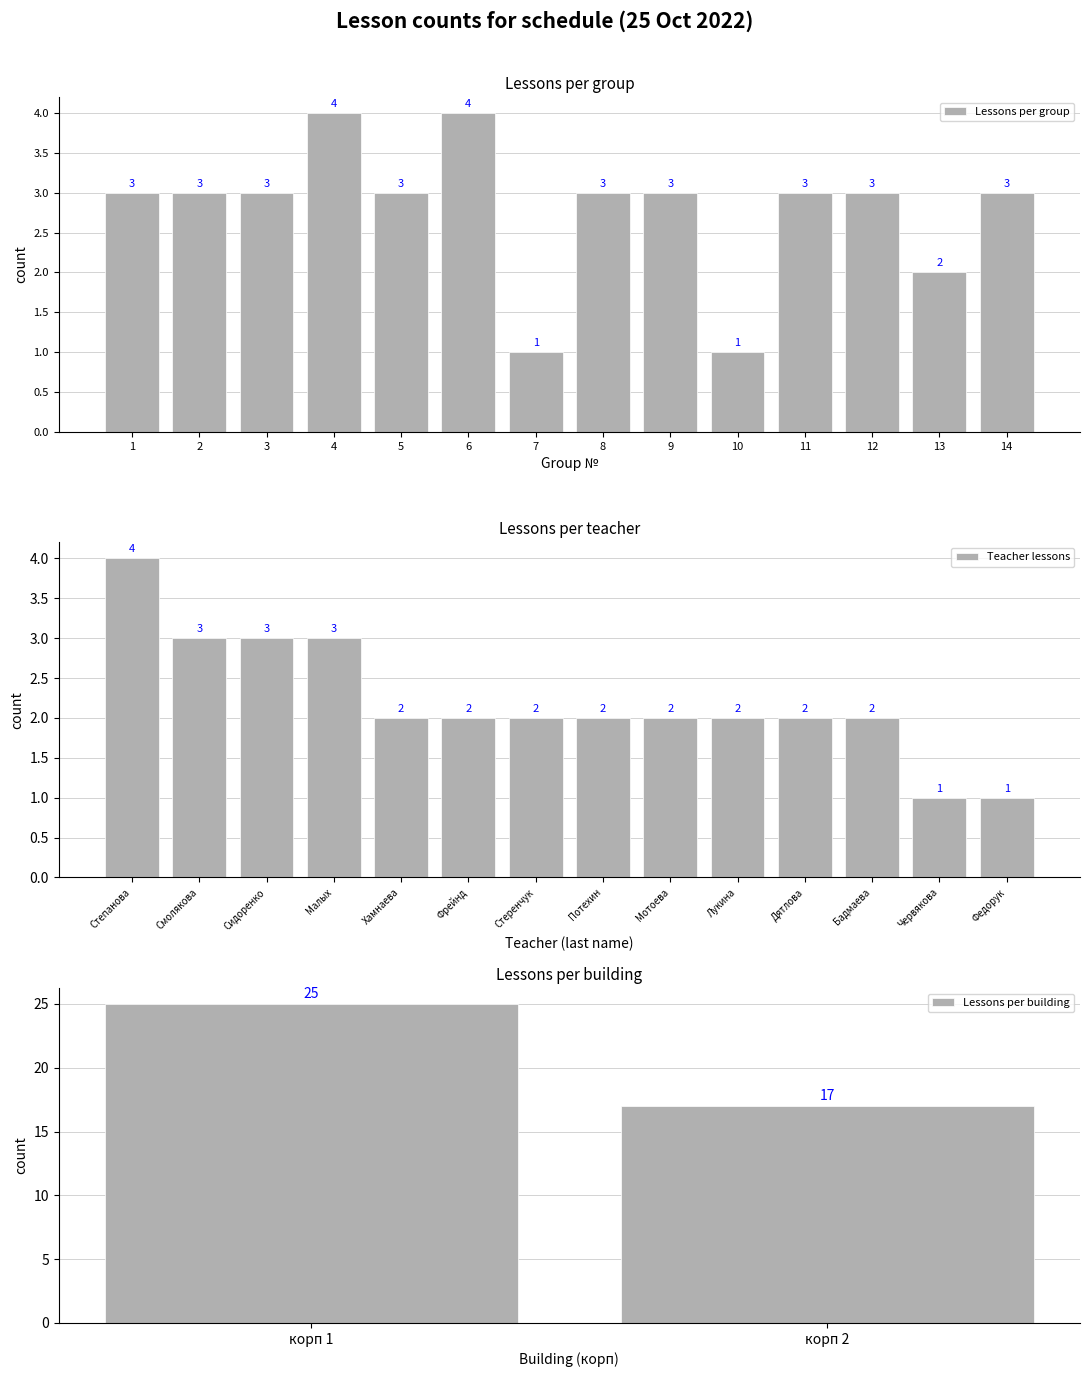

Which has a higher value, 11 or 9?

11